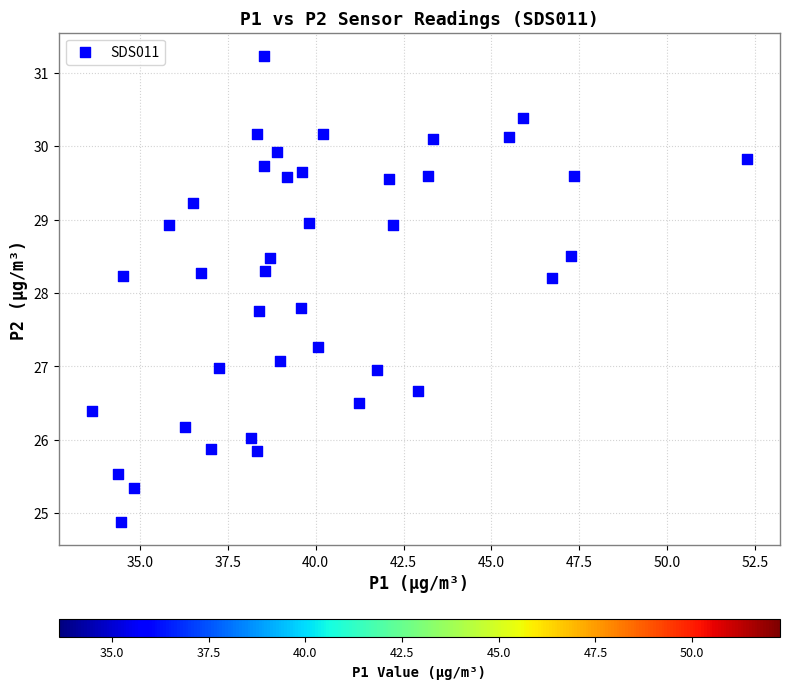

What is the range of X values (max minus min)?

18.6